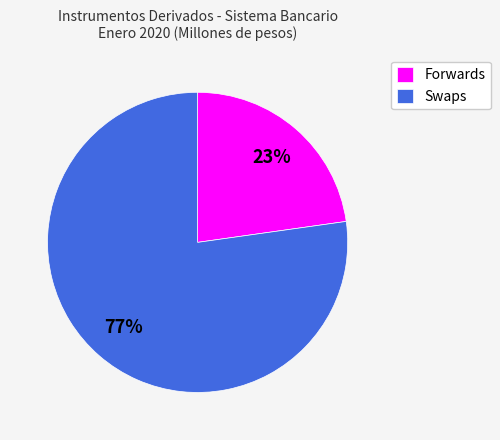

Combined, do Forwards and Swaps account for over 50%?

Yes